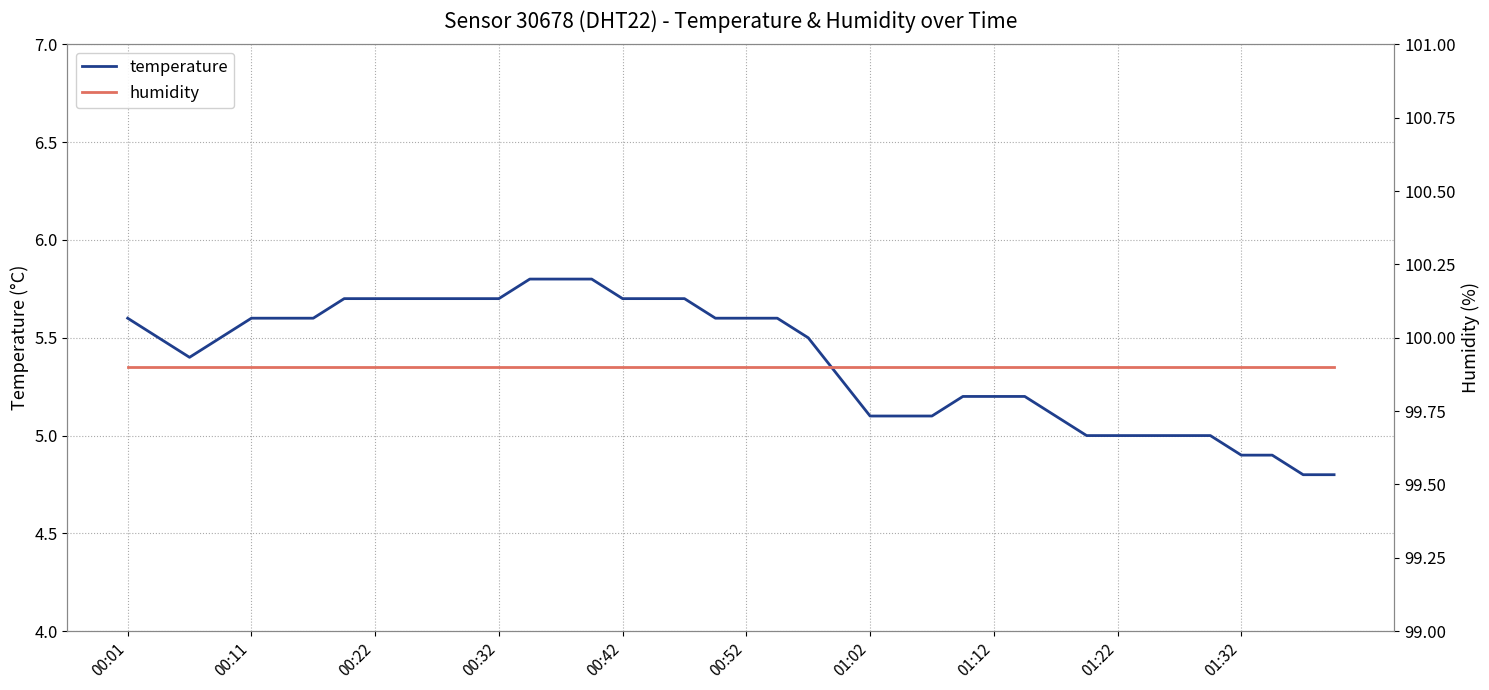

What is the maximum value for temperature?

5.8